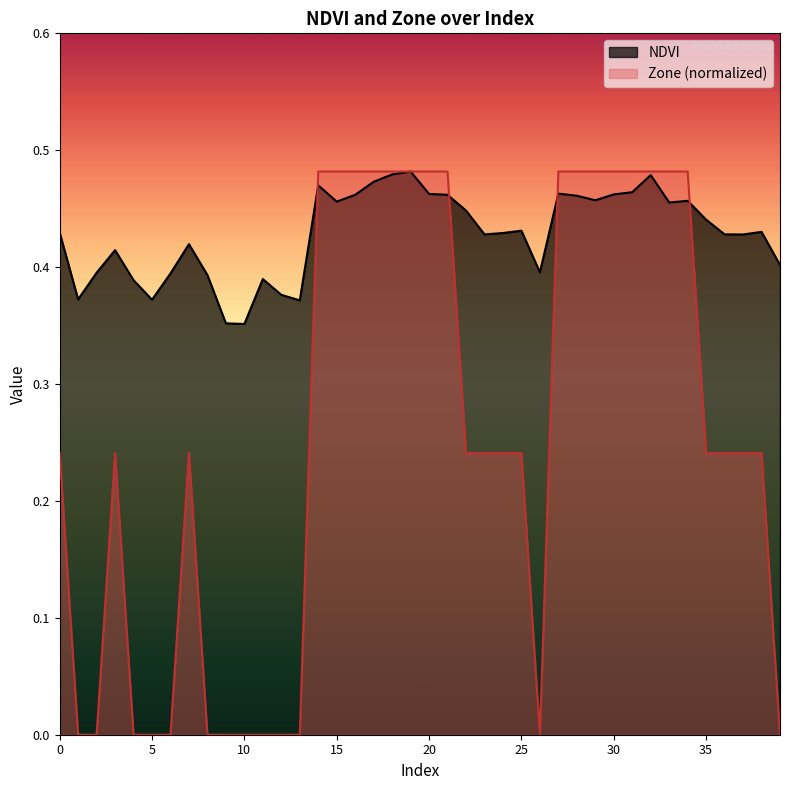

How many NDVI values are between 0 and 1?

40